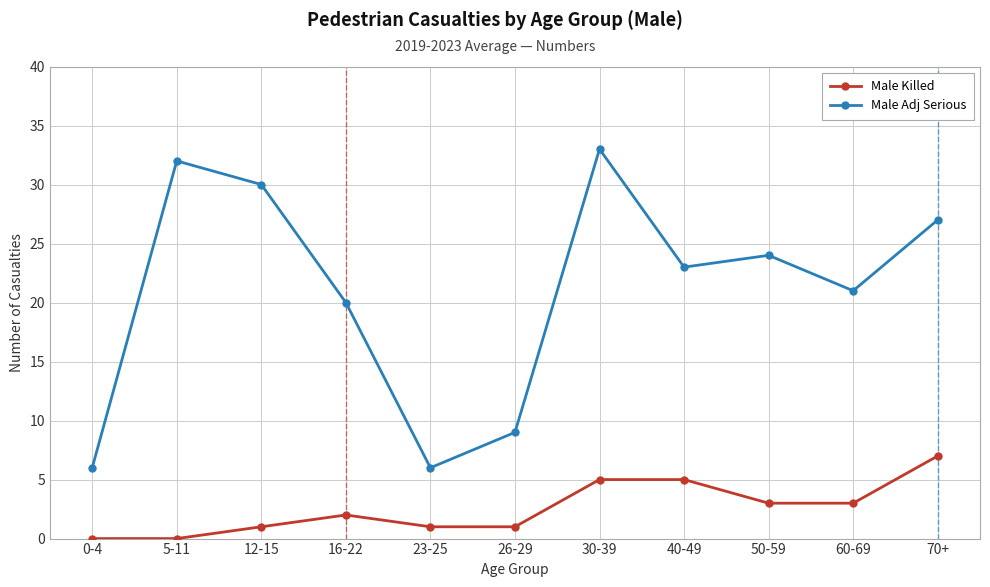

What is the spread (max minus min) of values at 0-4?

6